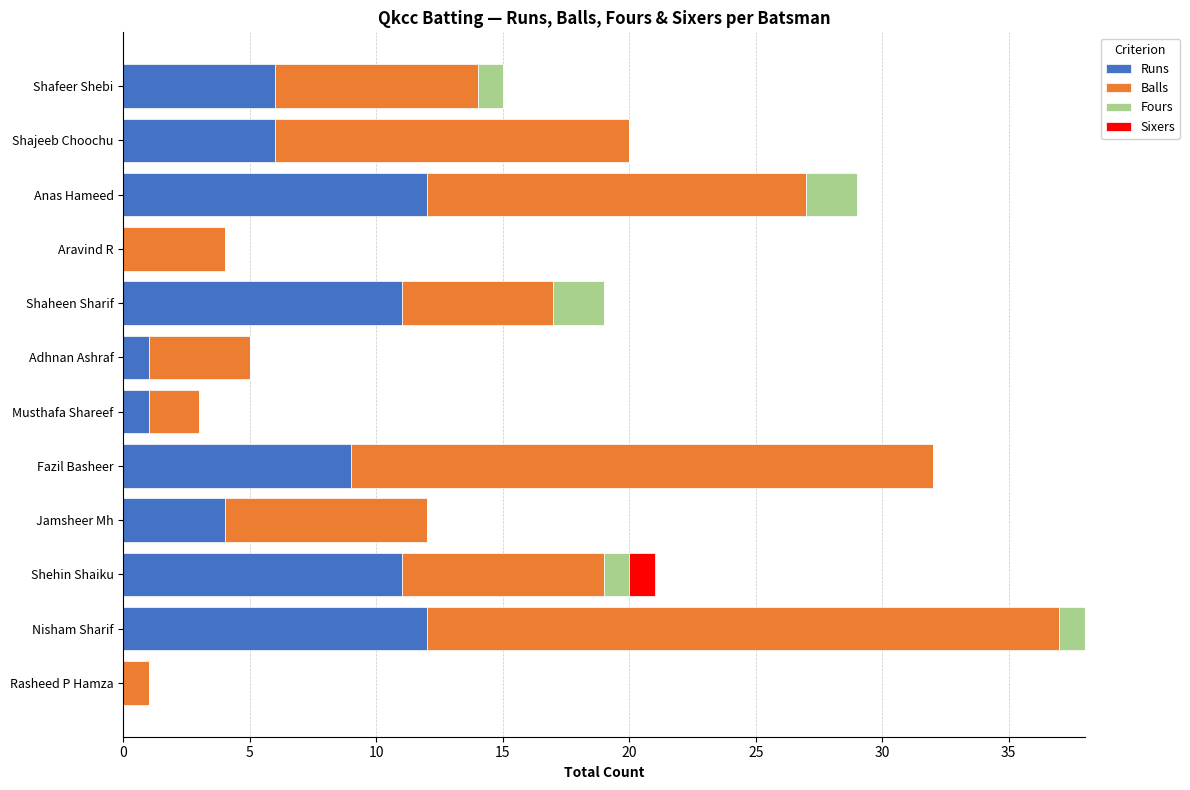

How many categories are shown in the chart?

12